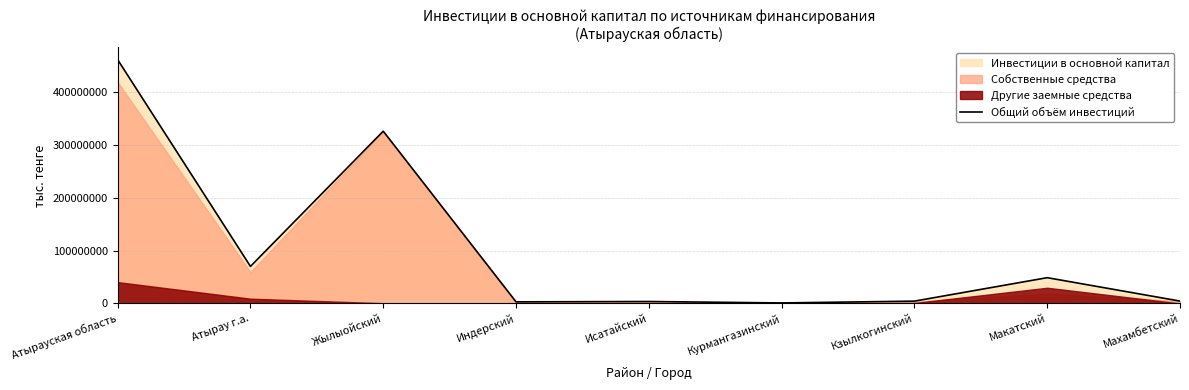

Reading right to left, list all the values displayed in this chart.

4483994	48696272	4368031	948430	3653326	2999544	325515794	70014338	460679730